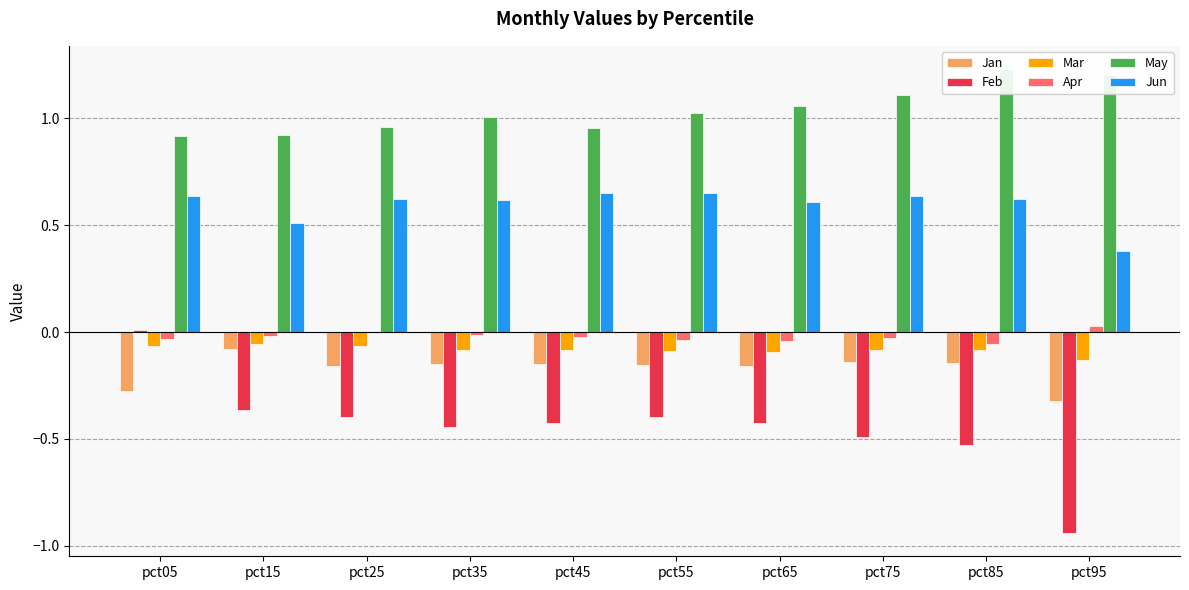

What value does the Mar series have at pct15?

-0.1